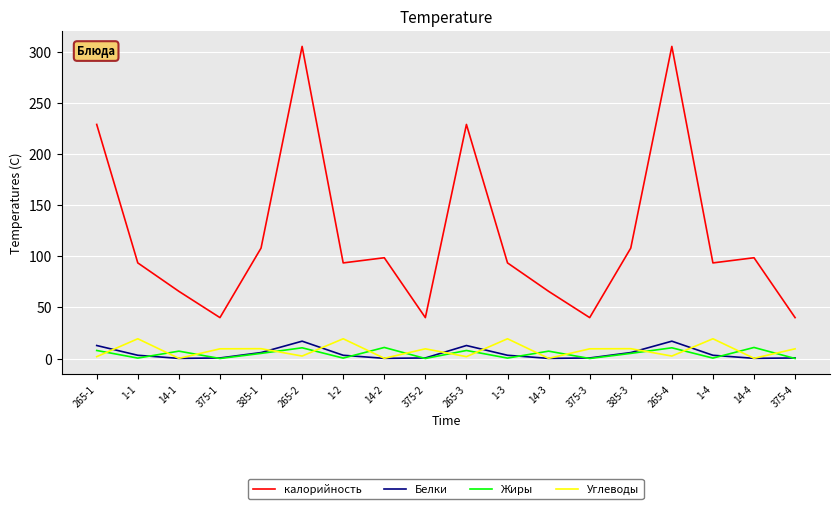

The value of калорийность at 1-4 is 93.5. True or false?

True